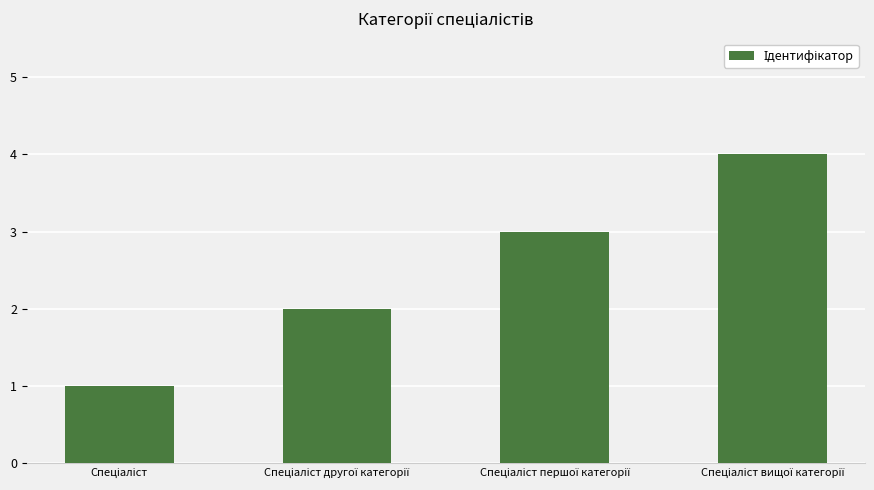

How many categories are shown in the chart?

4